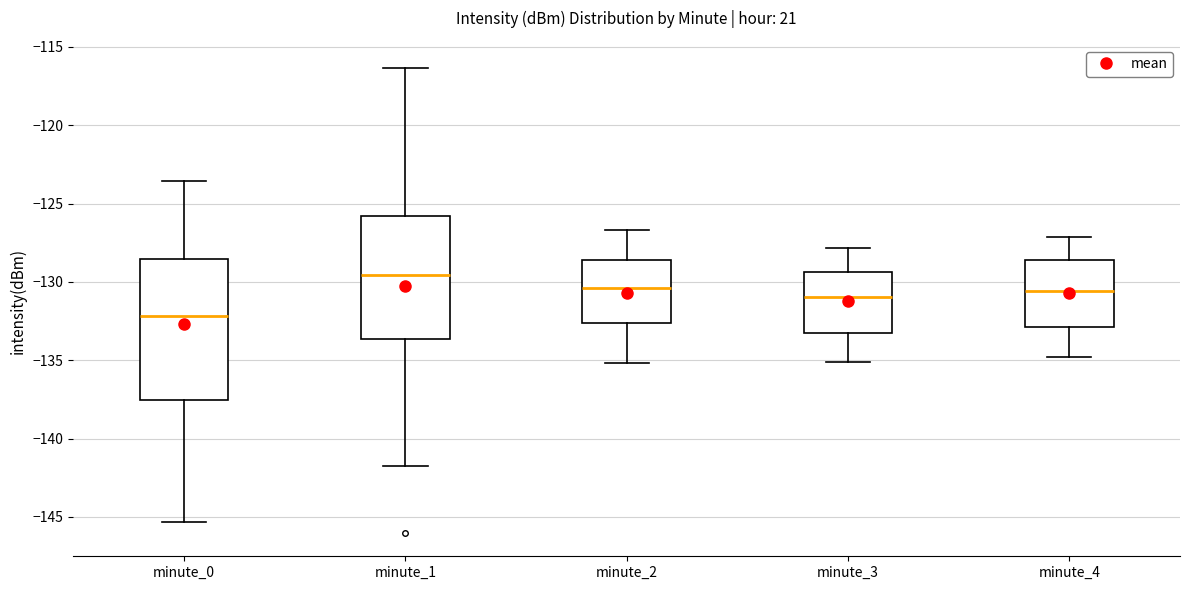

Where is the lower edge of the box for minute_3 on the y-axis? The values are not printed on the chart, so give them approximately, as read against the axis.

-133.5